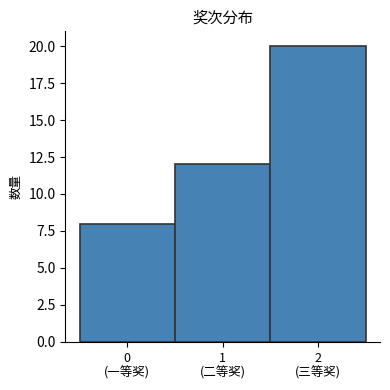

Reading right to left, transcribe all the data shown in this chart.

20	12	8